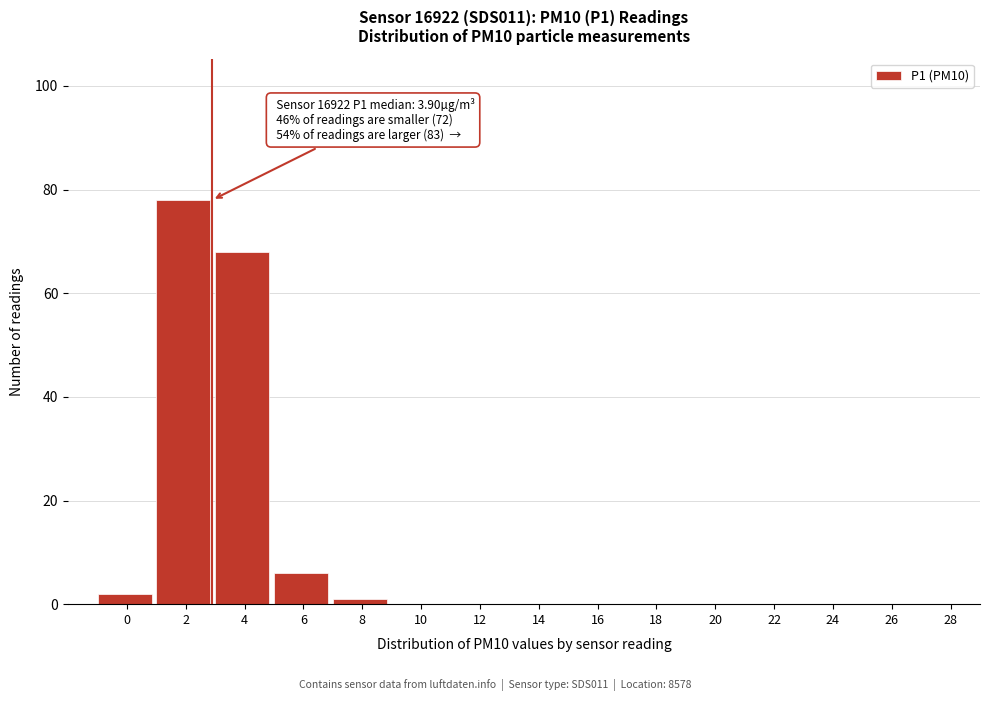

Reading right to left, list all the values displayed in this chart.

28=0	26=0	24=0	22=0	20=0	18=0	16=0	14=0	12=0	10=0	8=1	6=6	4=68	2=78	0=2